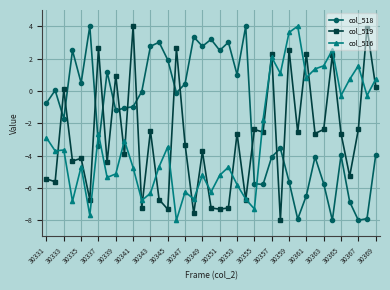

Which series has the largest total across all categories?

col_518